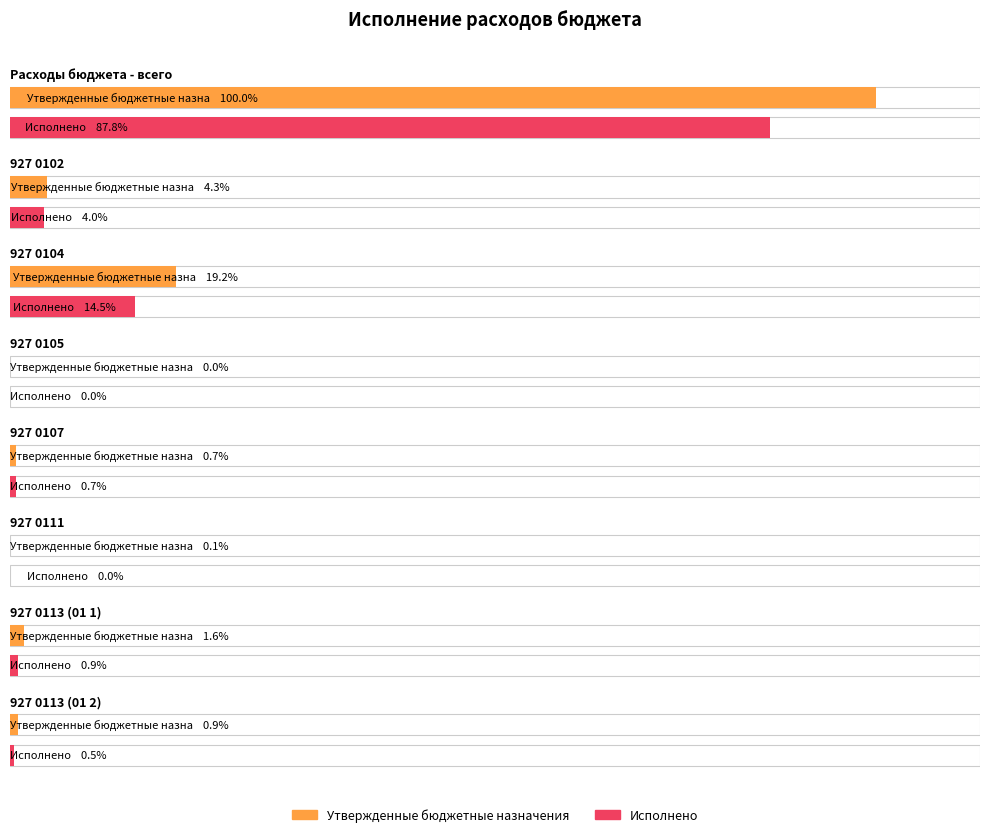

The Исполнено series shows 632.6 at 927 0105. True or false?

False